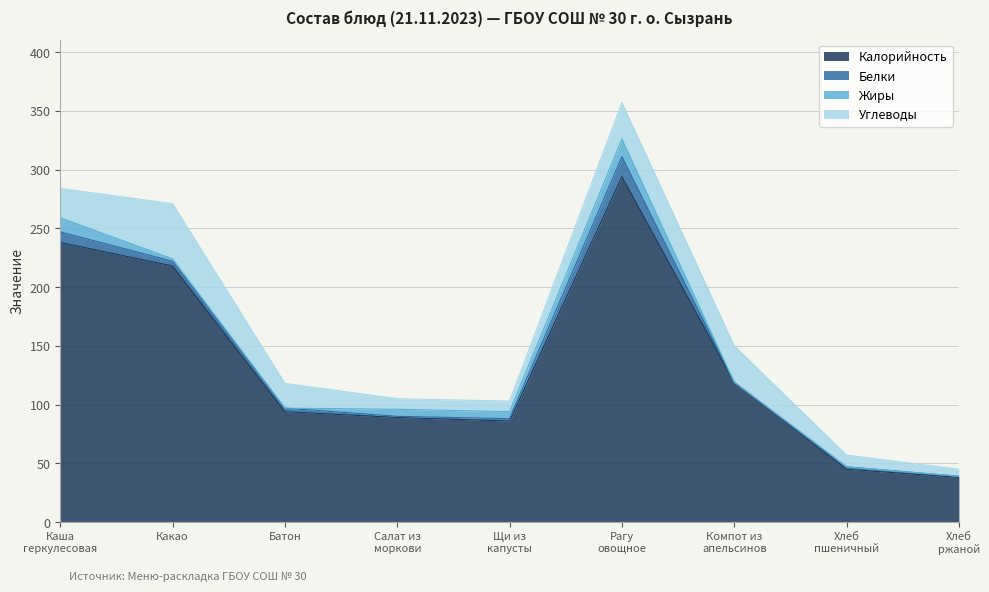

Where does the Калорийность series first go above 94?

Каша
геркулесовая